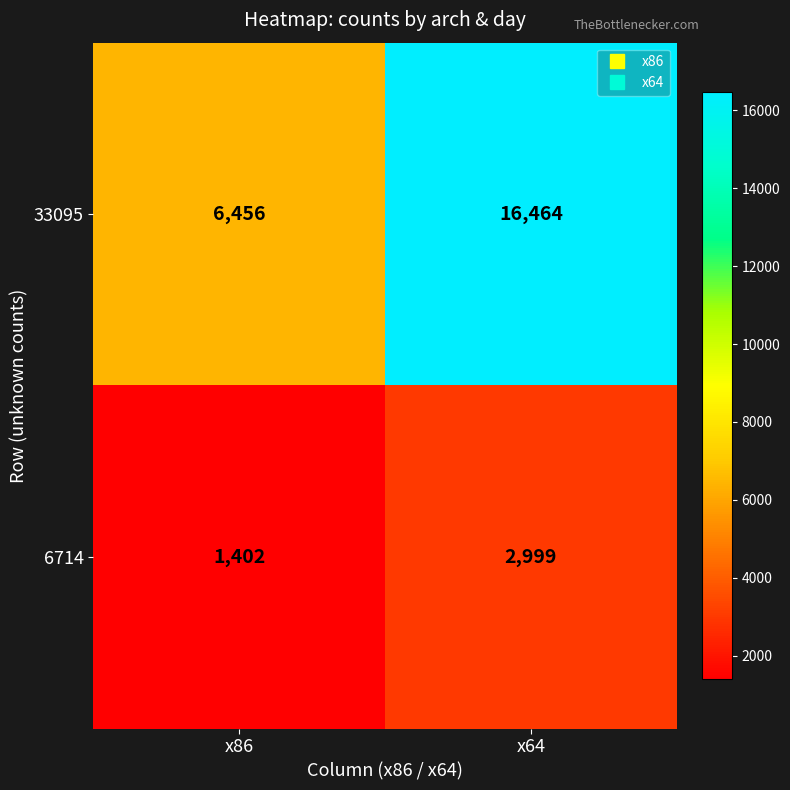

At x64, list the series in order from largest to smallest.

33095, 6714